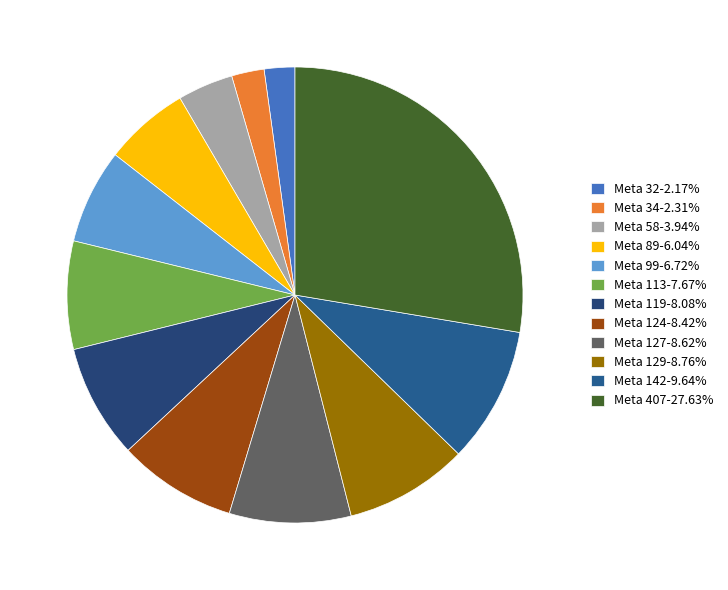

How many slices are in this pie chart?

12